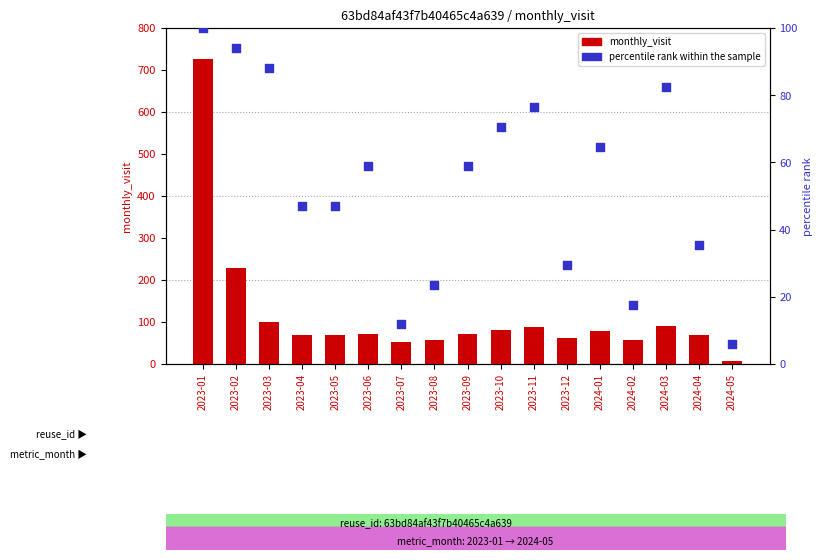

Which series has the widest spread of Y values?

monthly_visit